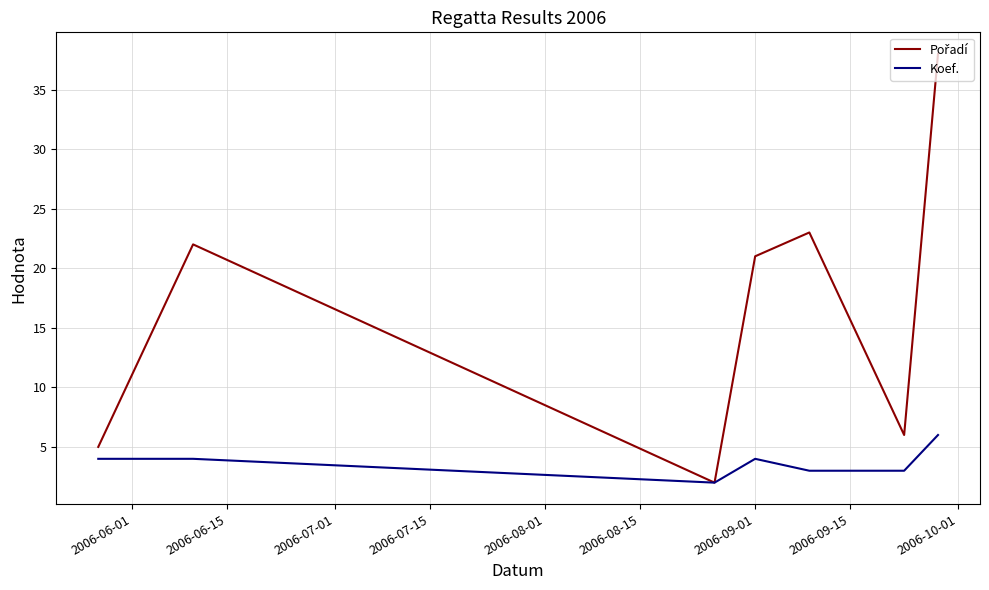

What is the maximum value shown in the chart?

38